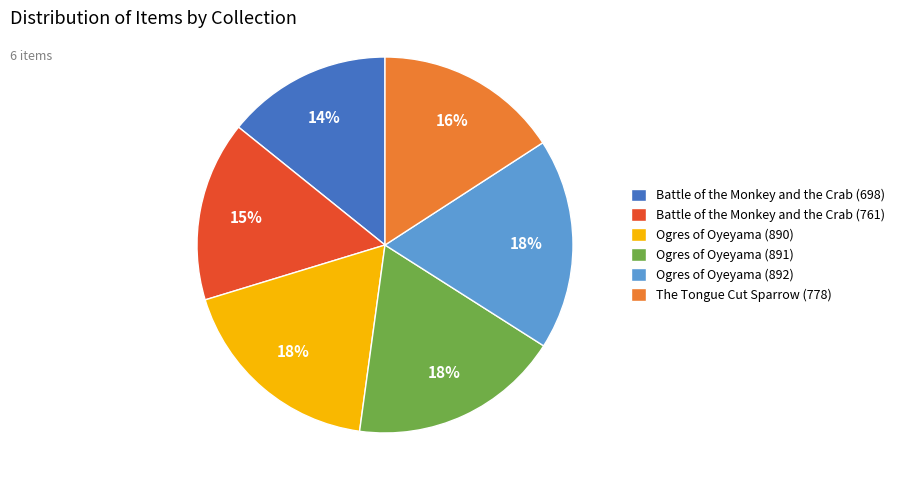

Is Battle of the Monkey and the Crab (698) the majority of the pie?

No